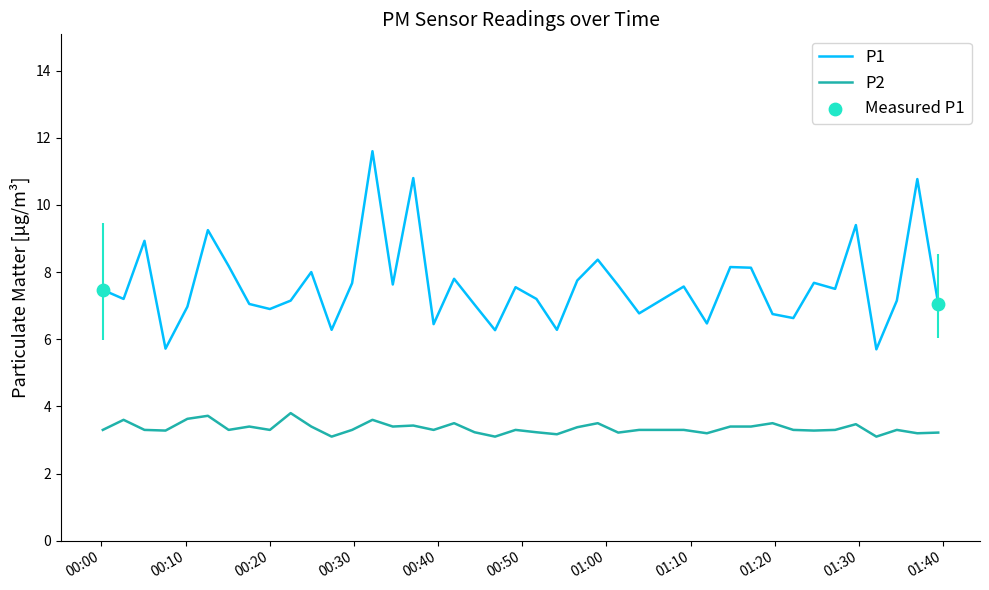

What is the greatest value displayed?

11.6